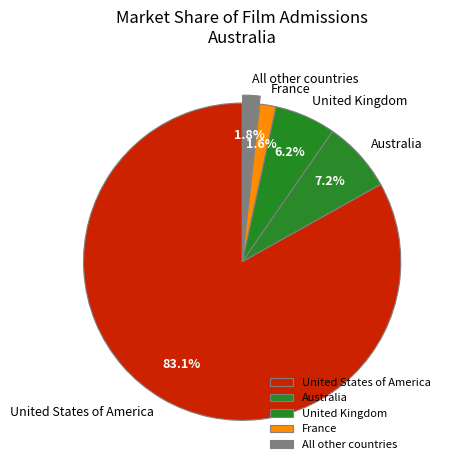

Which slice is the largest?

United States of America